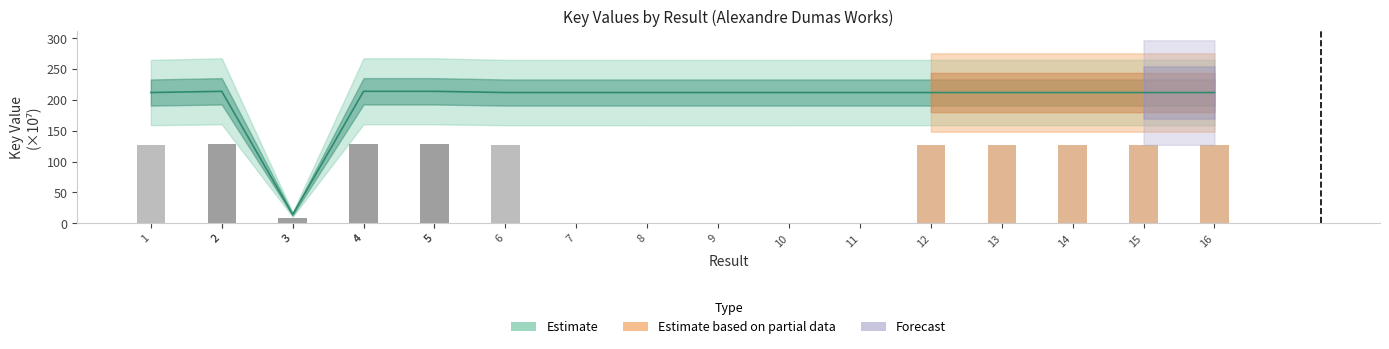

Read the value at 3.

8.5